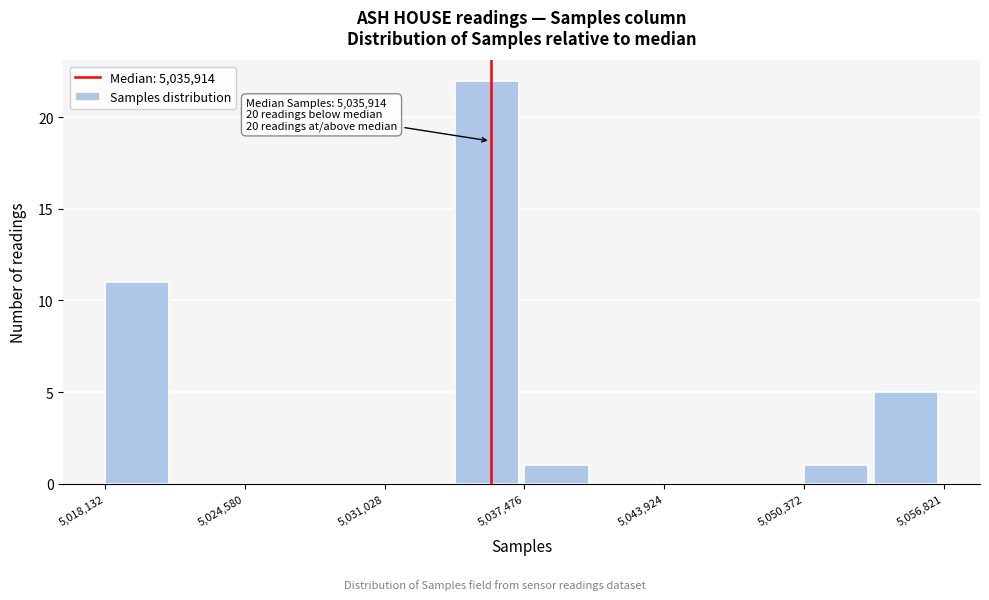

Around what value on the x-axis is the tallest bar? Give the approximate position of its centre, as read against the axis.

5036000